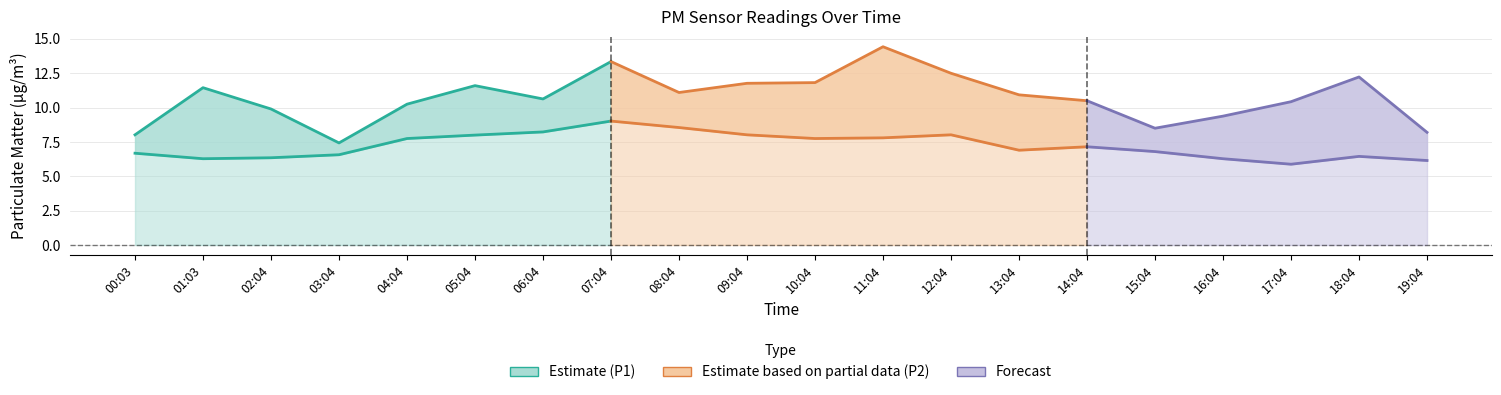

What position from the left is 11:04?

12